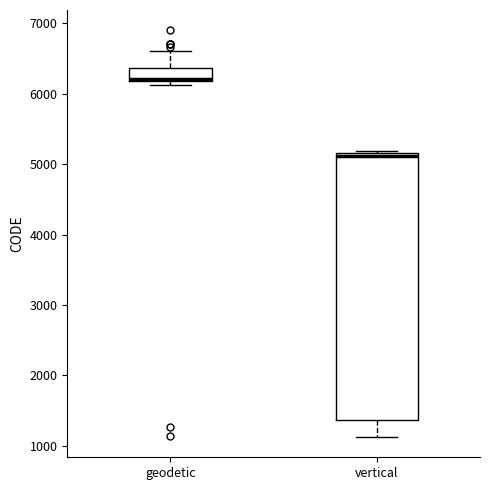

Where does the median line of the box for vertical sit on the y-axis? The values are not printed on the chart, so give them approximately, as read against the axis.

5100